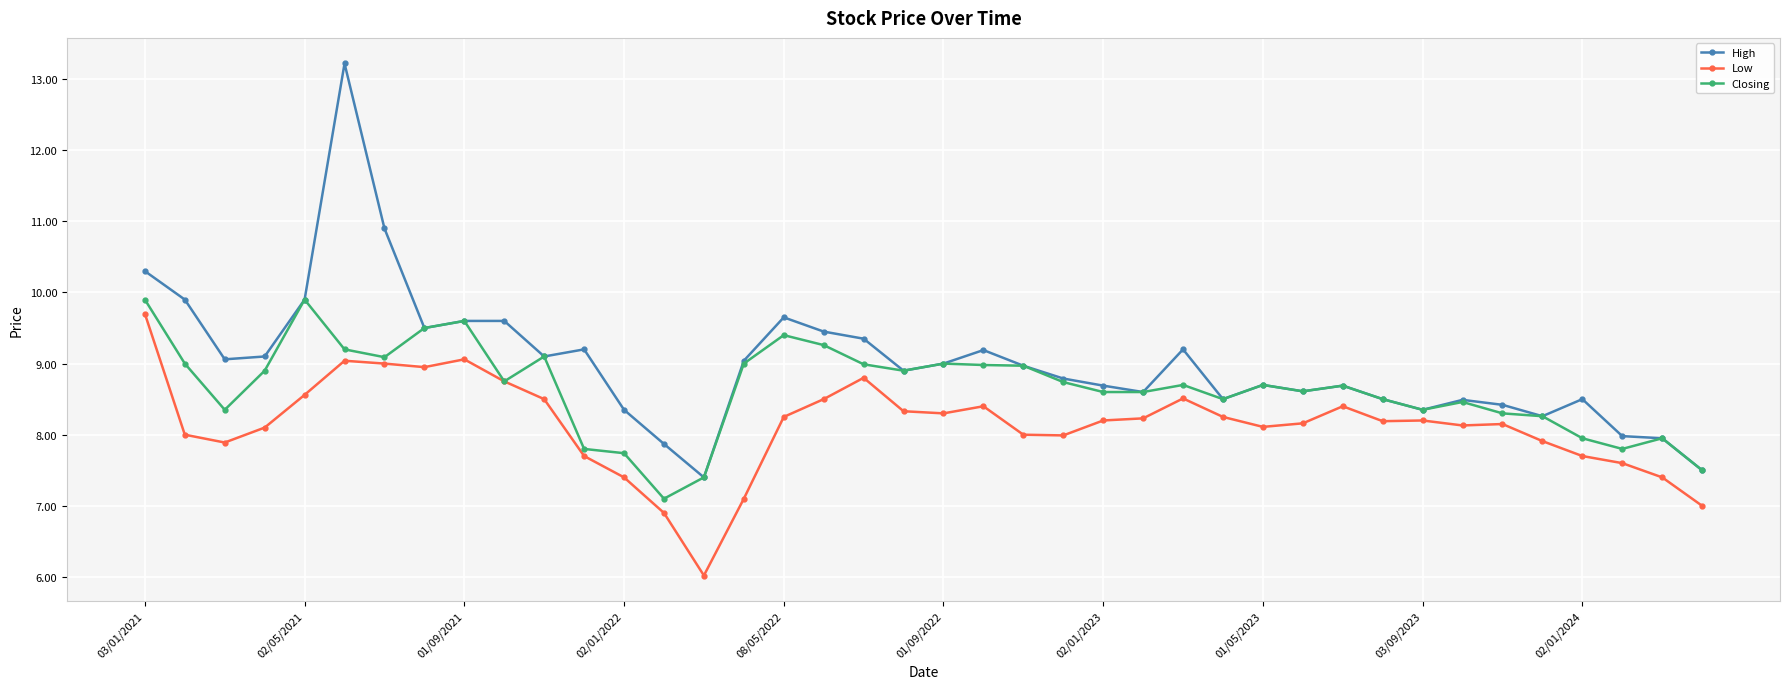

True or false: Closing has more than 1 points higher than both neighbors.

True